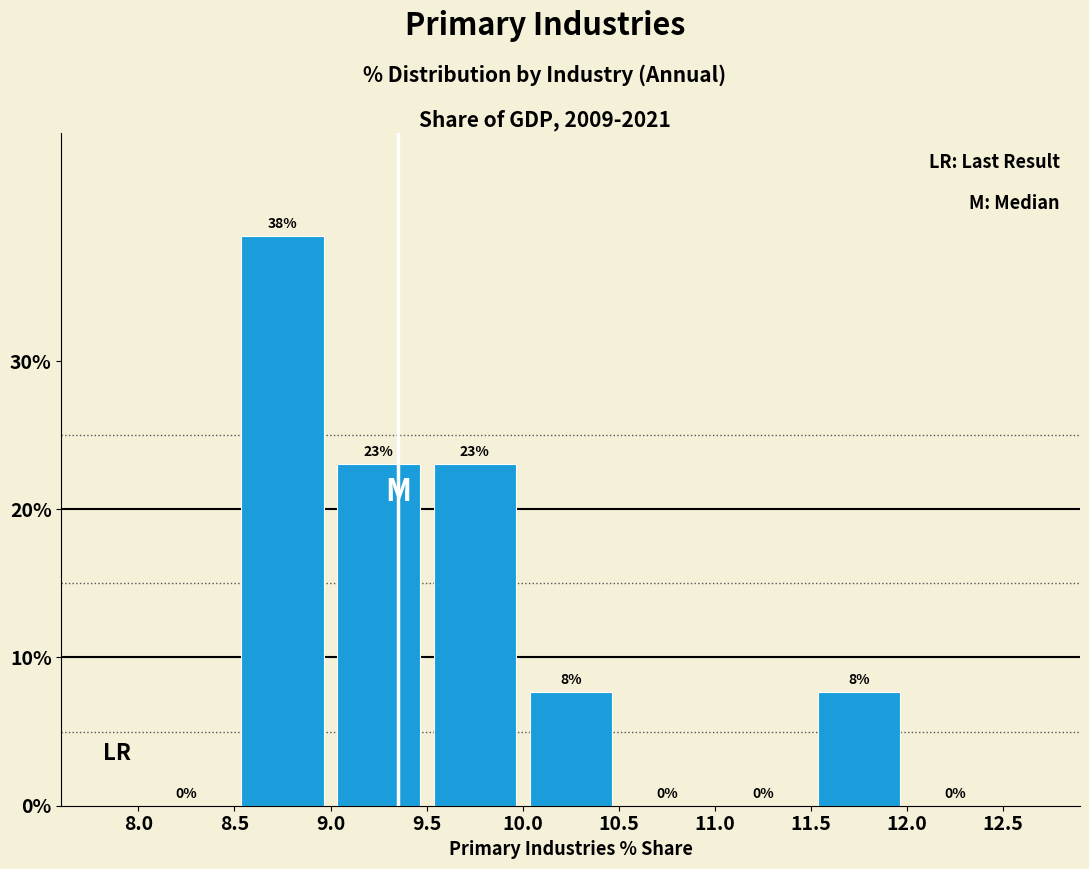

Over which range of the x-axis is the bar tallest?

8.5 to 9.0